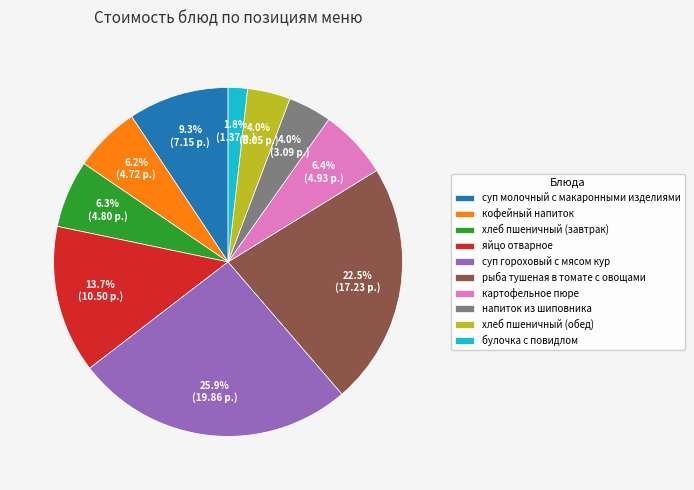

True or false: хлеб пшеничный (обед) accounts for 4% of the total.

True